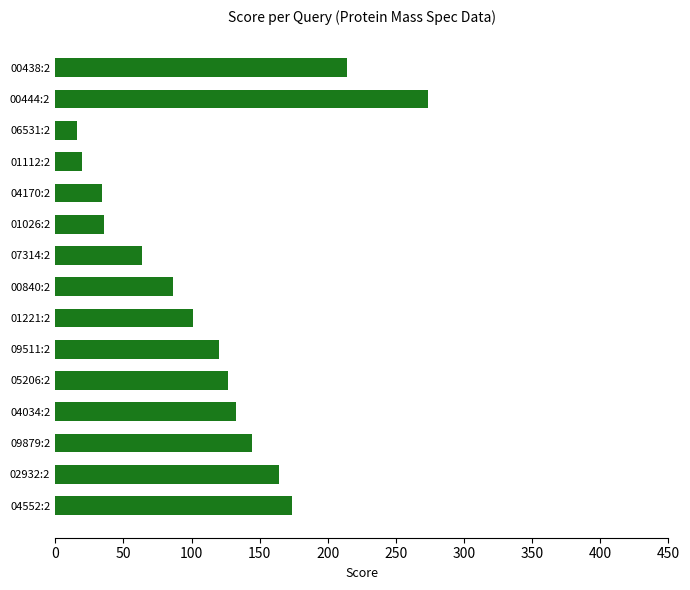

What is the difference between the maximum and second lowest values?

253.9